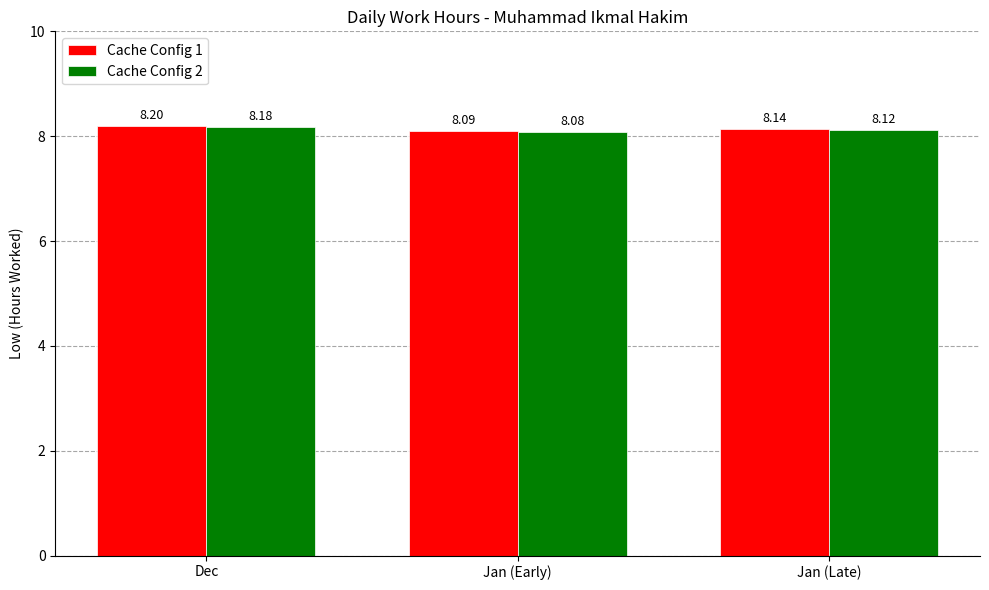

At which label is Cache Config 2 closest to 8?

Jan (Early)